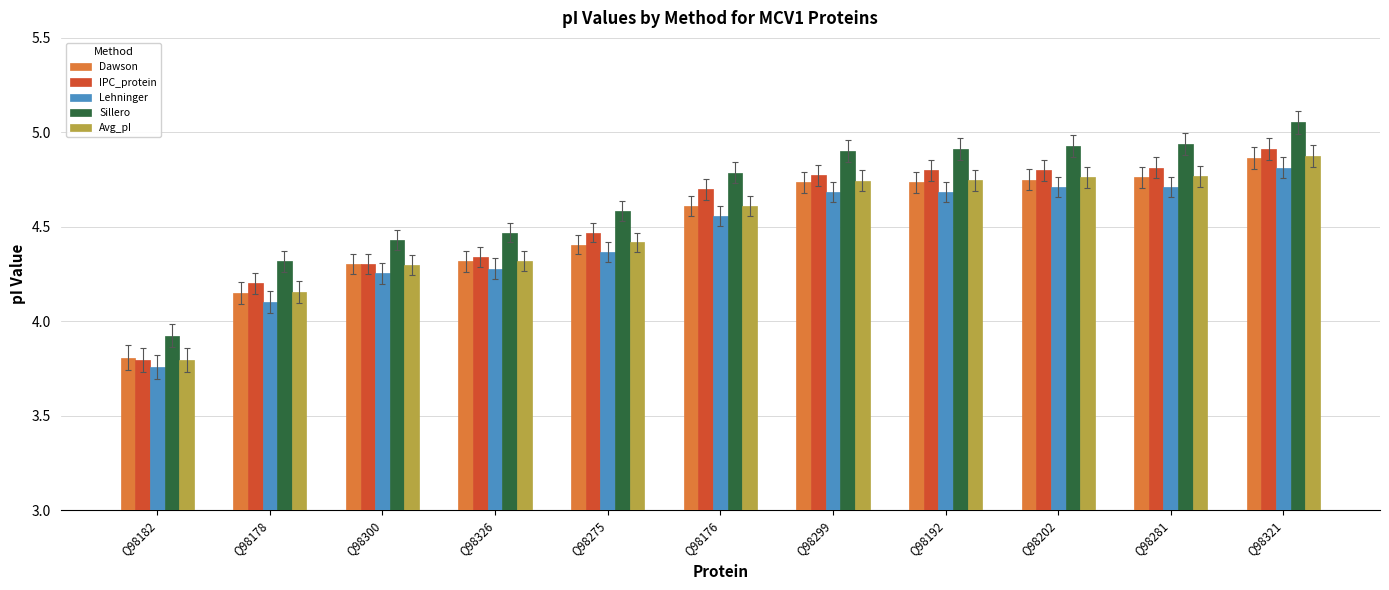

Which category has the lowest value across all series?

Q98182